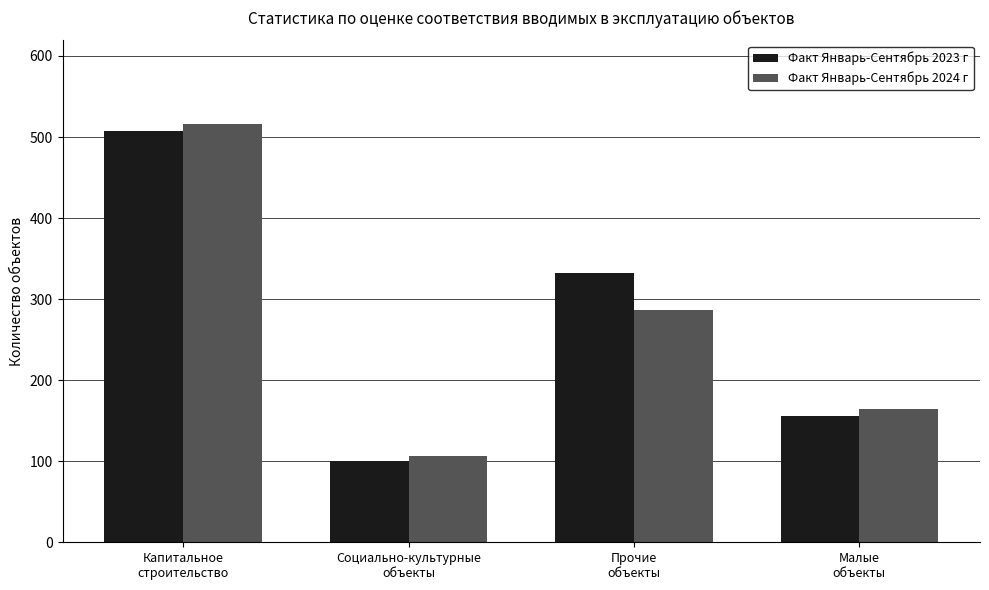

Which series has the largest range (max minus min)?

Факт Январь-Сентябрь 2024 г